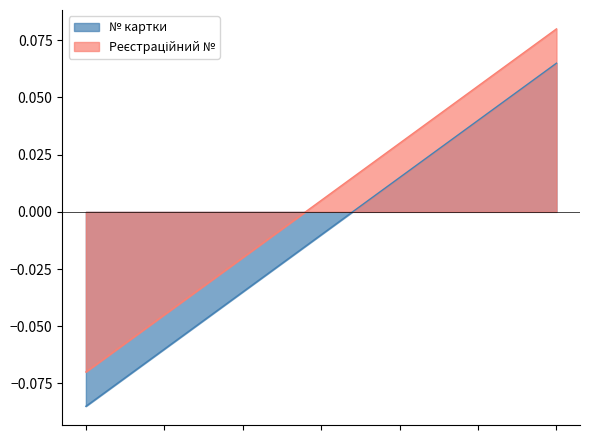

How many values in № картки are below zero?

4